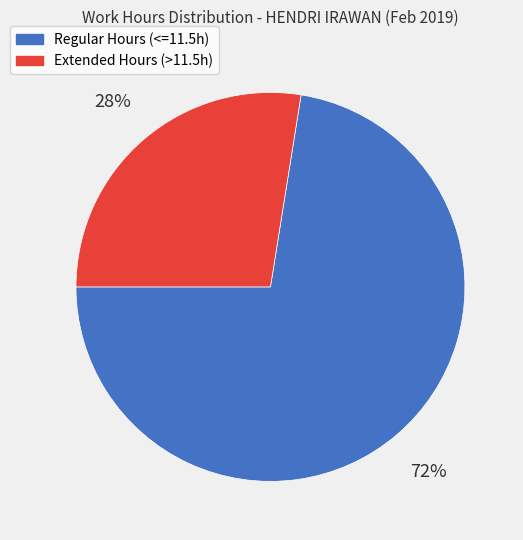

To the nearest percent, what percentage of the pie is Regular Hours (<=11.5h)?

72%